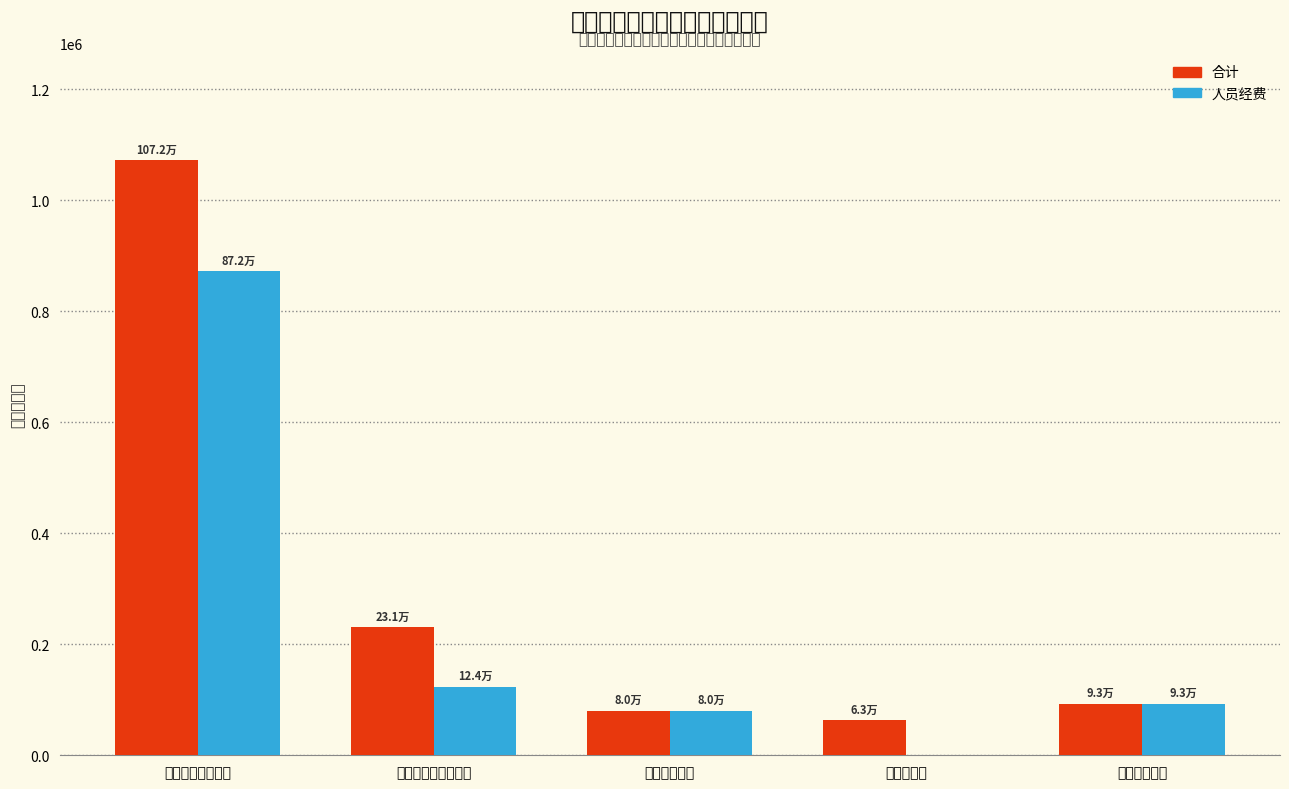

What is the sum of the 人员经费 values at 社会保障和就业支出 and 一般公共服务支出?

995629.1